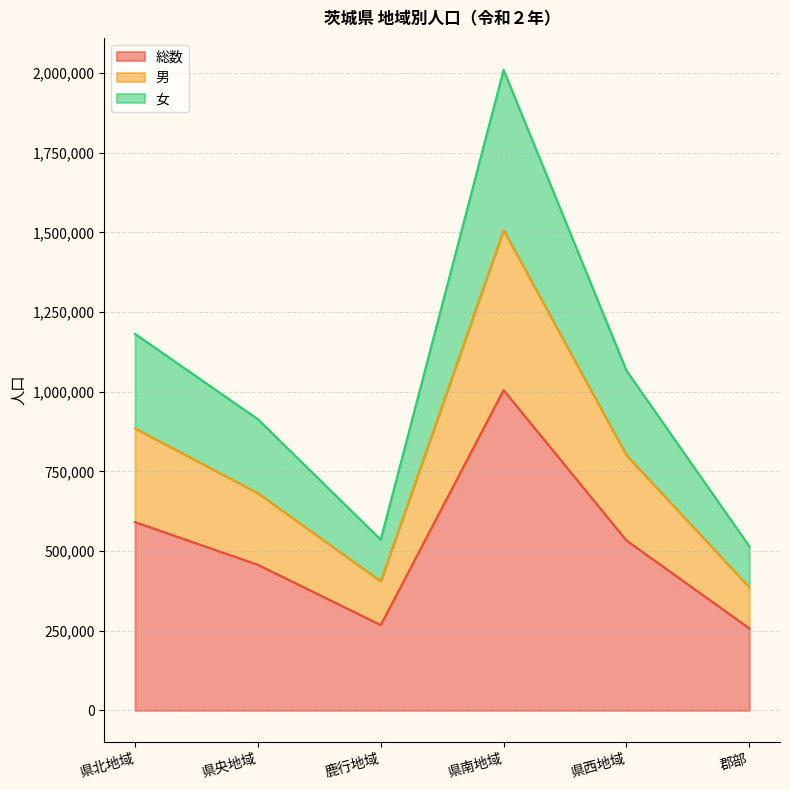

True or false: 男 and 総数 cross at least once.

False